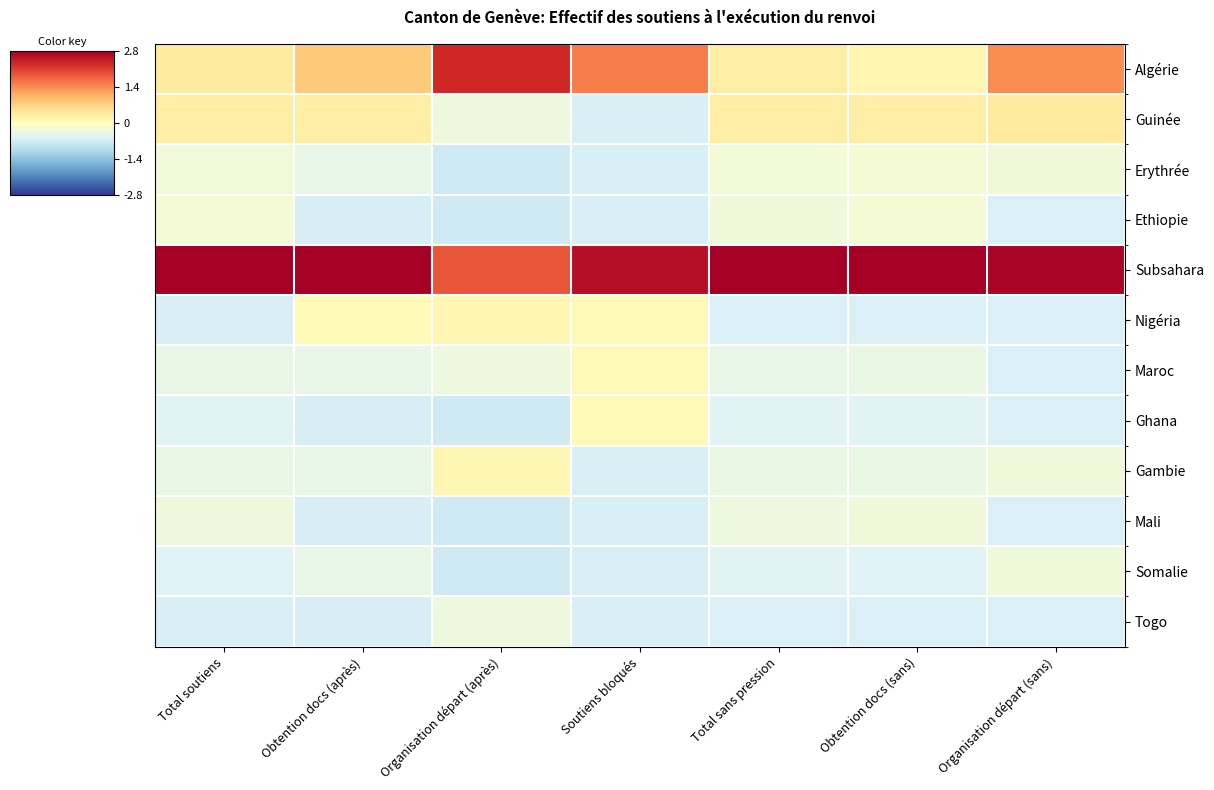

At how many categories does at least one series exceed 2?

7